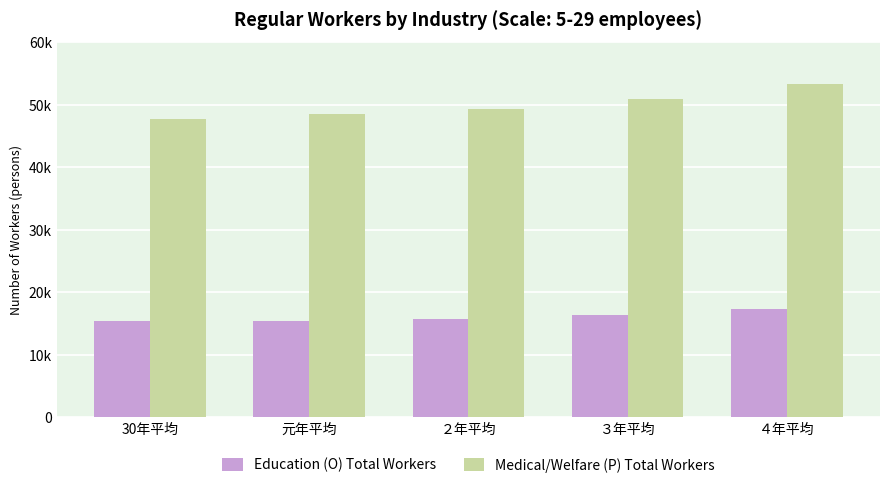

Is it true that Medical/Welfare (P) Total Workers equals 47690 at 30年平均?

True